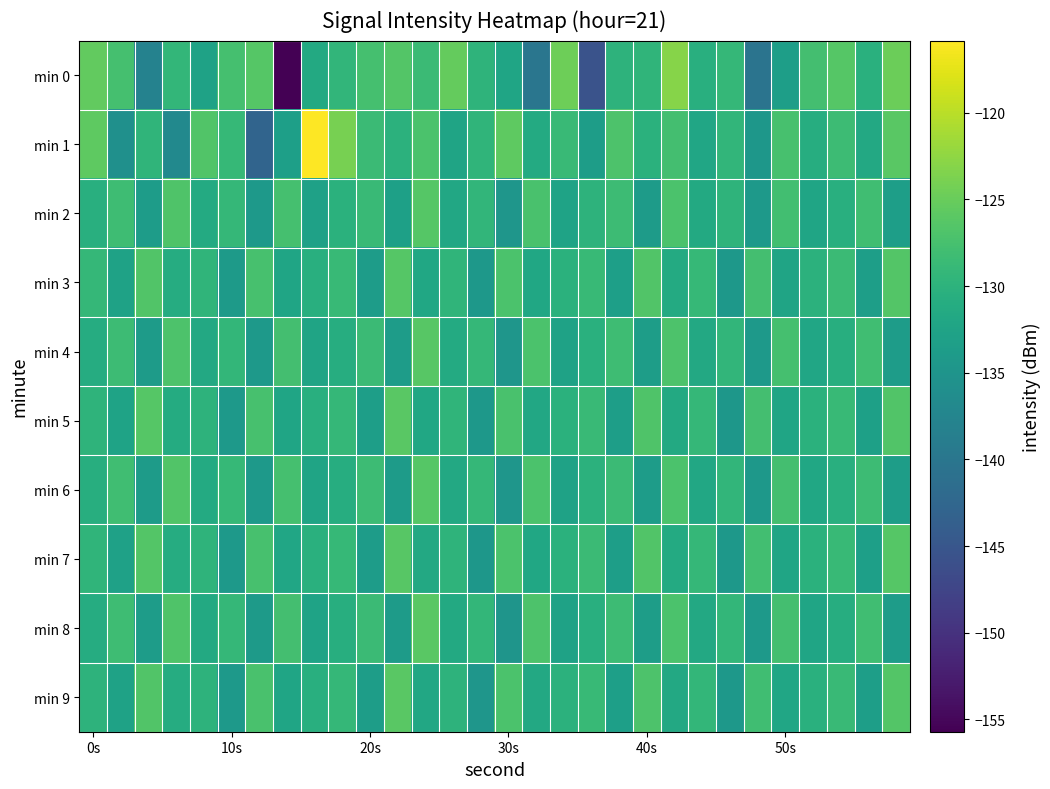

Count the number of data series in this chart.

10